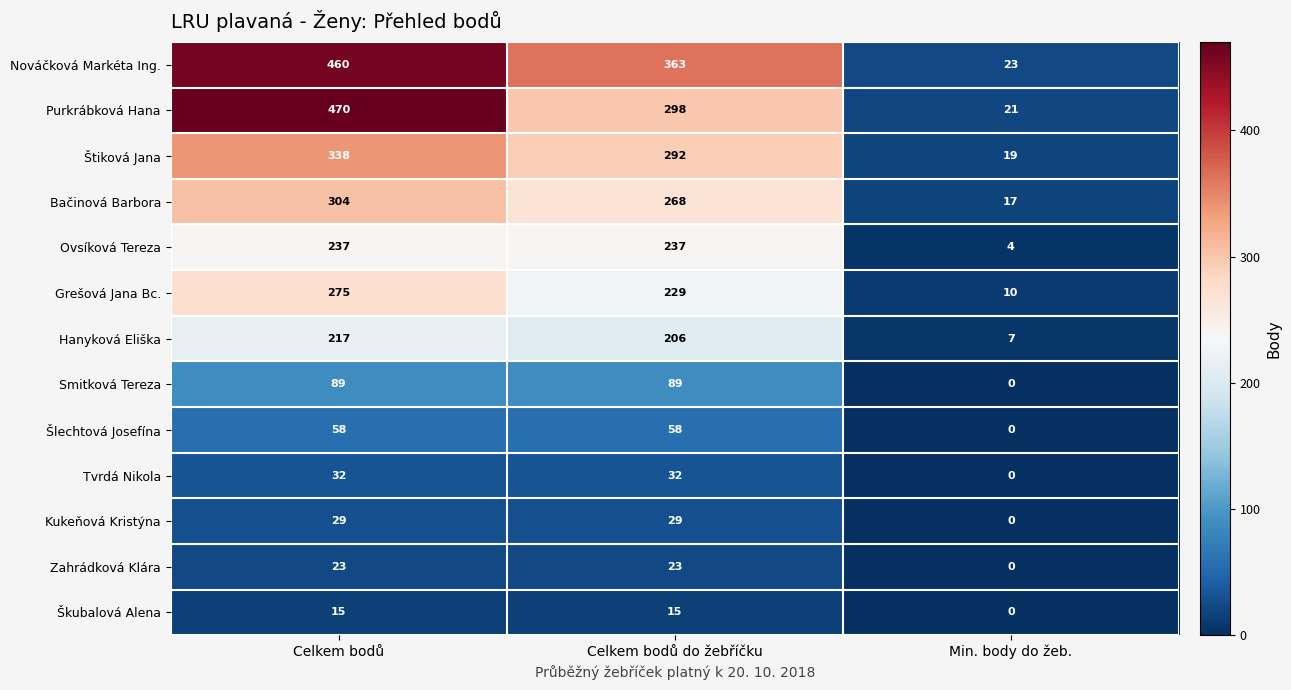

At which category is the sum across all series the highest?

Celkem bodů